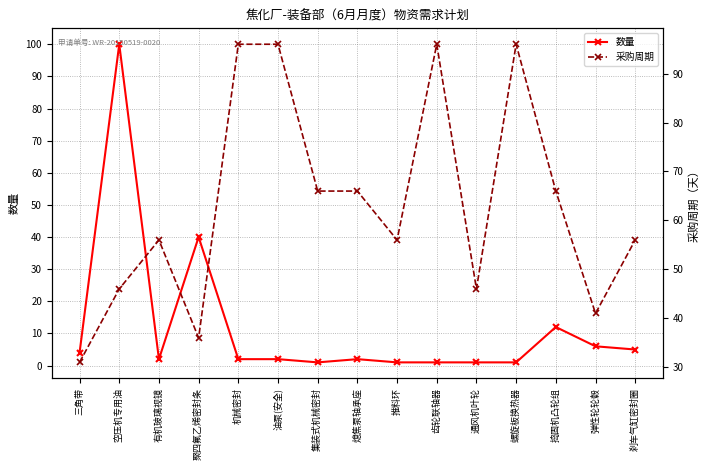

Between which two adjacent categories do 数量 and 采购周期 first intersect?

三角带 and 空压机专用油